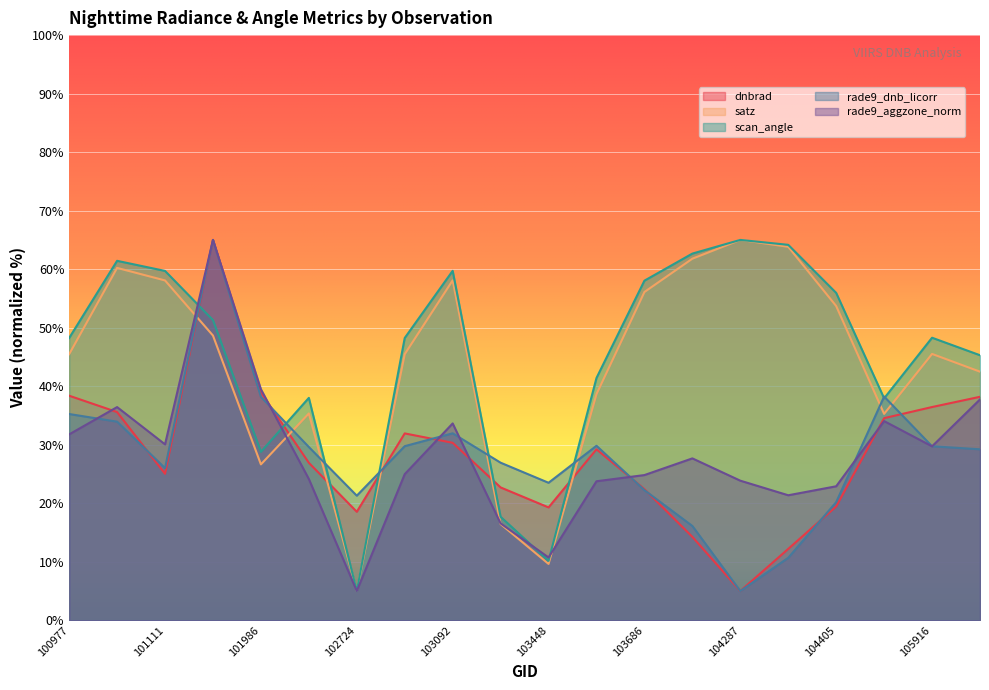

How many times do rade9_aggzone_norm and dnbrad cross each other?

8